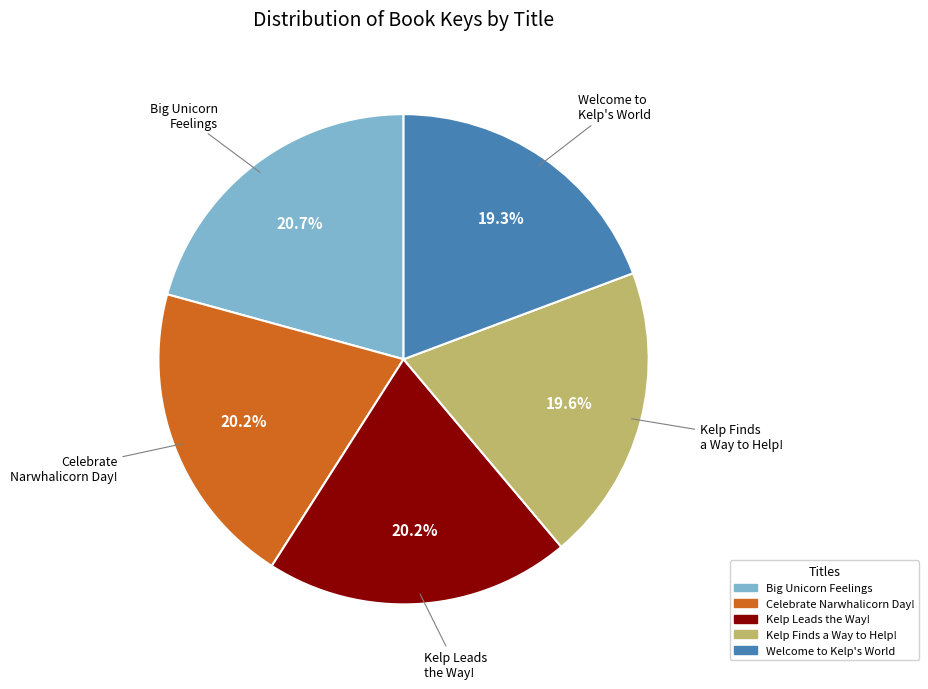

Which has a higher value, Kelp Leads the Way! or Kelp Finds a Way to Help!?

Kelp Leads the Way!